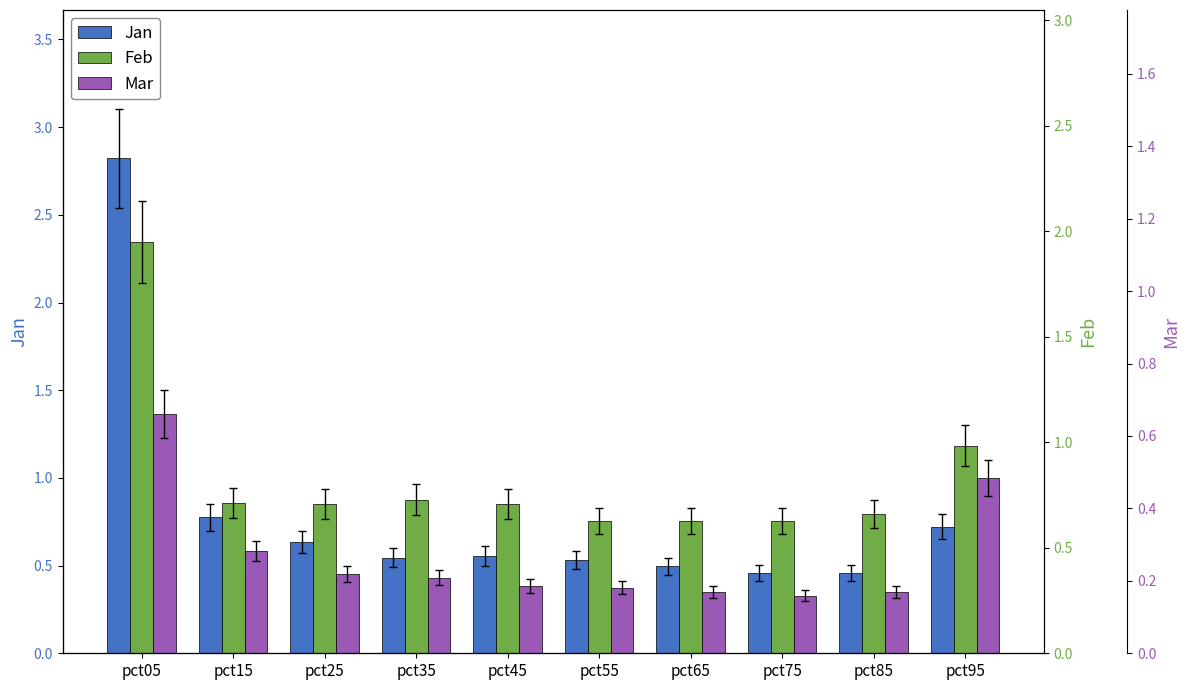

Which category has the lowest value across all series?

pct75